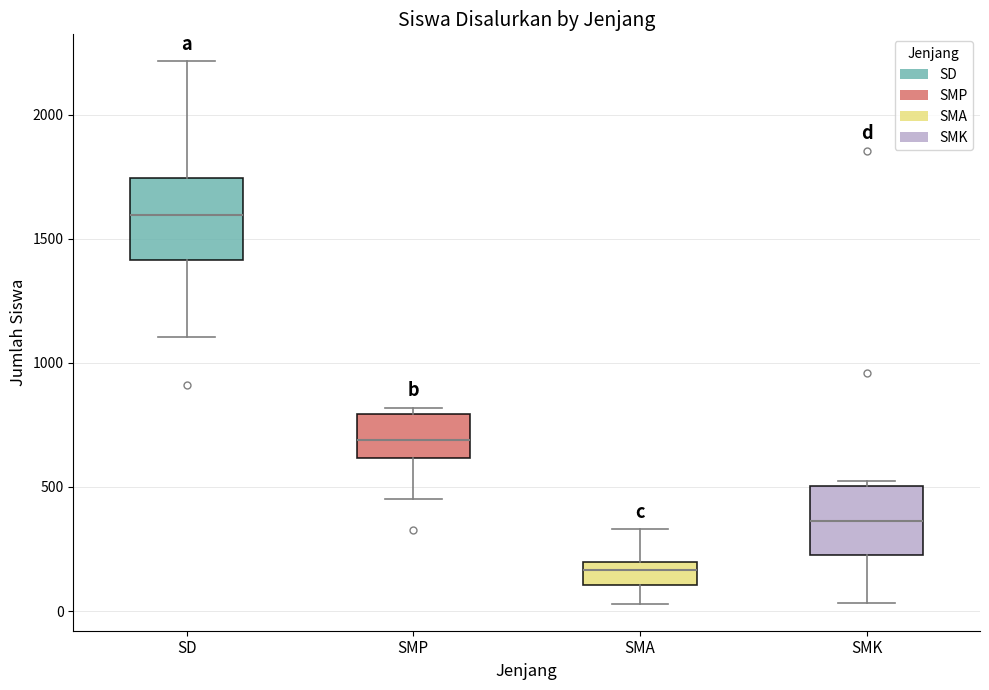

Reading left to right, transcribe this box plot: for each box, give where its median line is, the range the box spans, and where its two whiskers end, as read against the y-axis. The values are not printed on the chart, so give them approximately, as read against the axis.

SD: median 1600, box 1400 to 1750, whiskers 1100 to 2200
SMP: median 700, box 600 to 800, whiskers 450 to 800 (just above the box's upper edge)
SMA: median 150, box 100 to 200, whiskers 50 to 350
SMK: median 350, box 250 to 500, whiskers 50 to 550